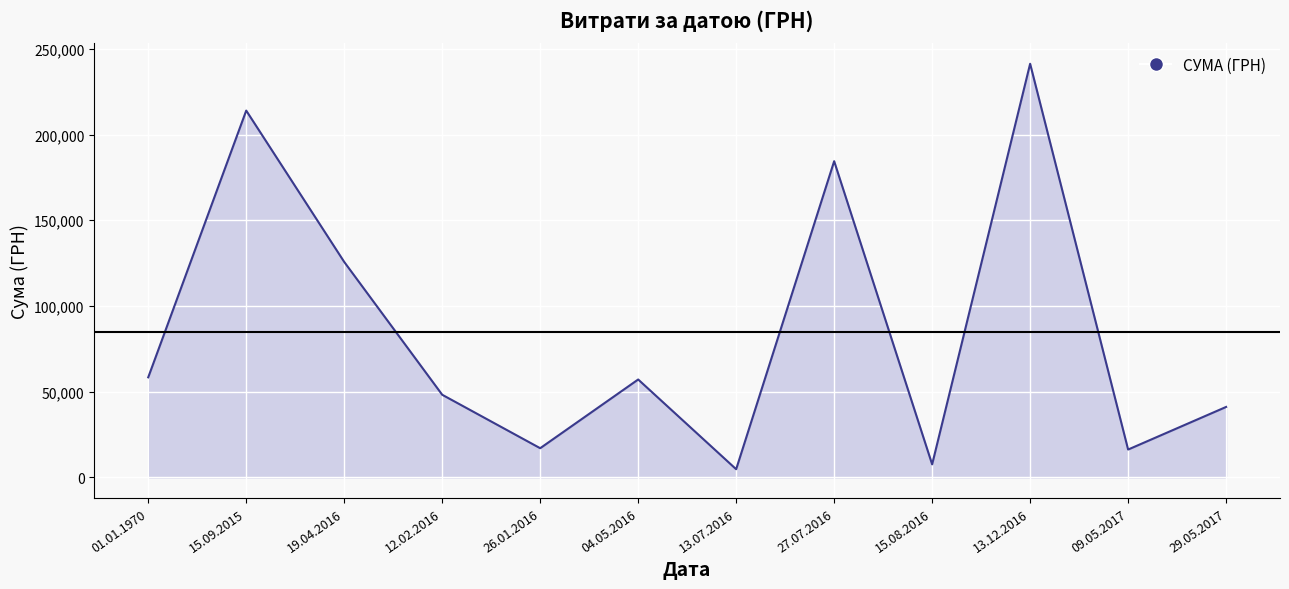

How many data points are above 57109?

5